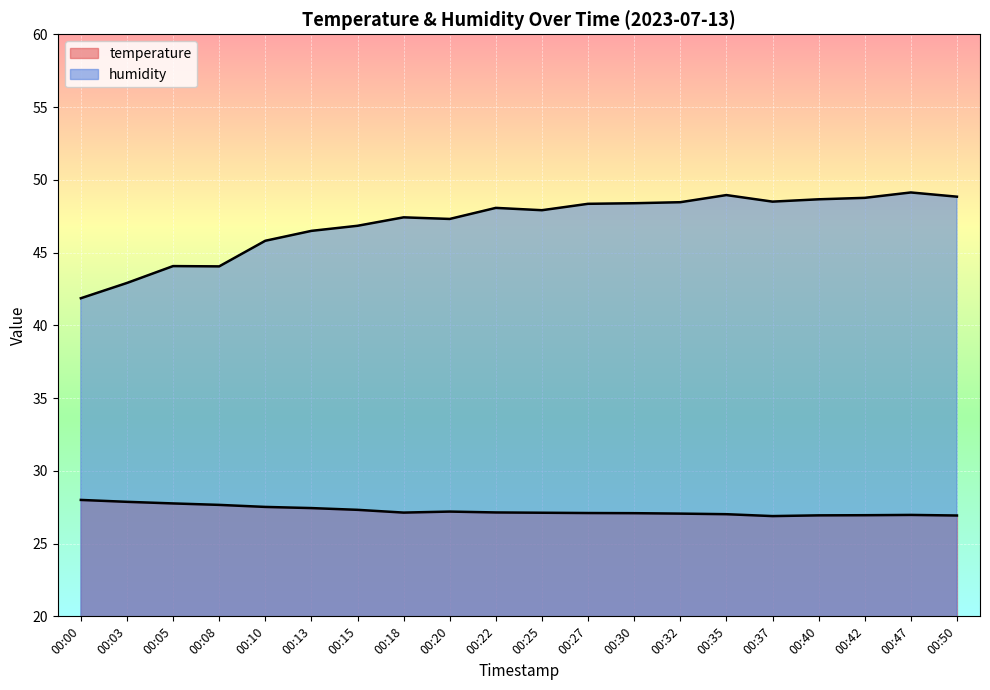

In humidity, how many points are higher than both neighbors (excluding endpoints)?

5